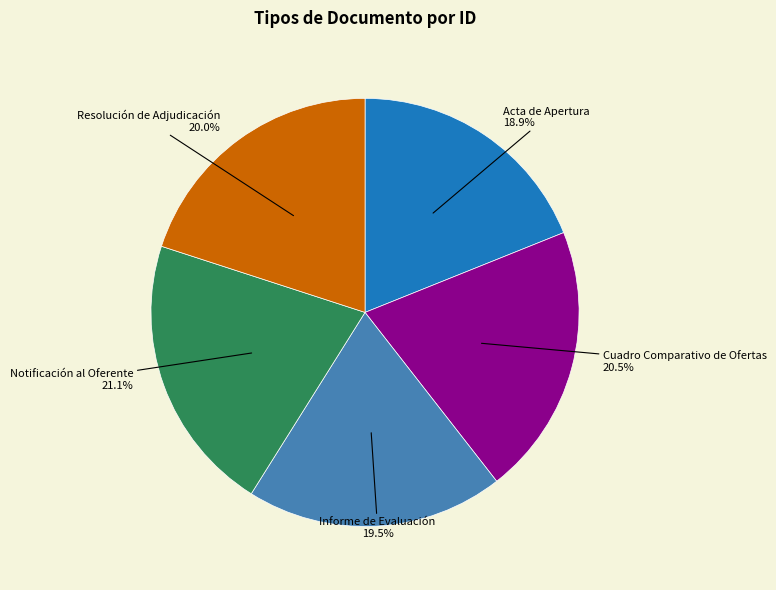

Is there a majority slice in this chart?

No